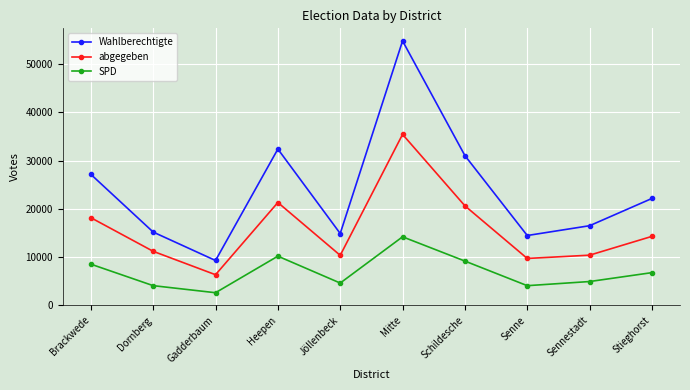

How many distinct data groups are displayed?

3